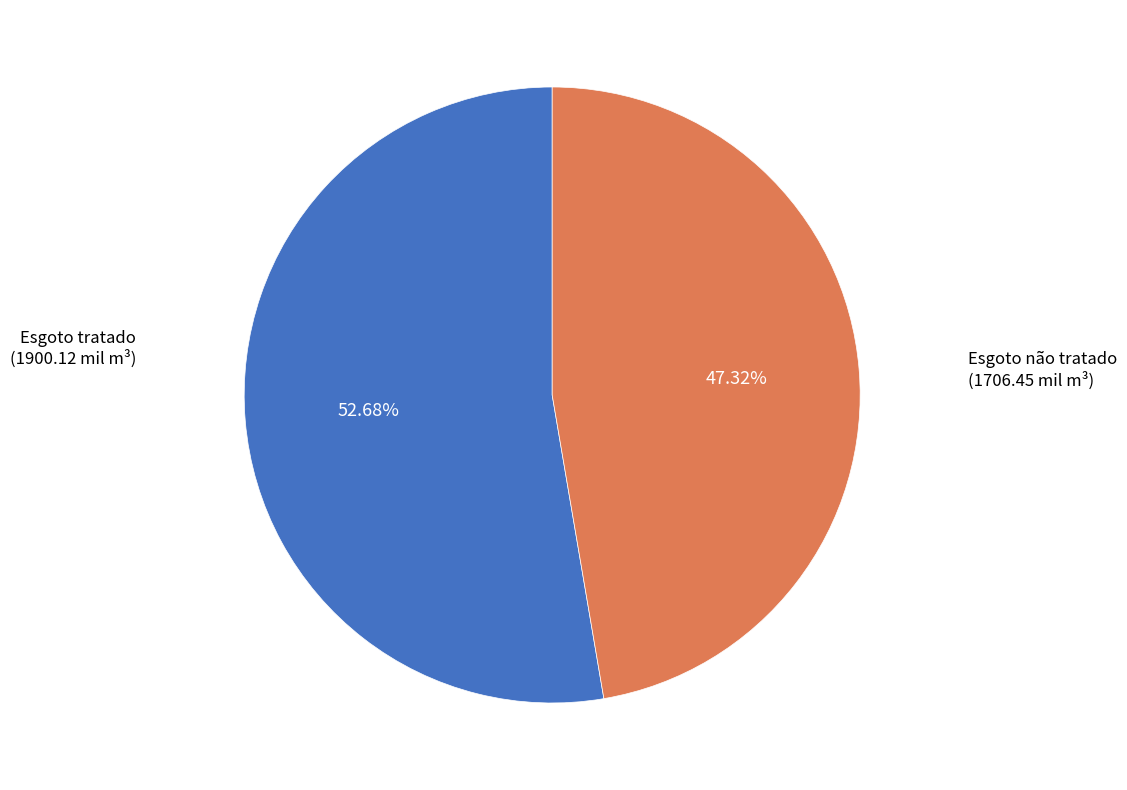

Does any single category account for the majority?

Yes